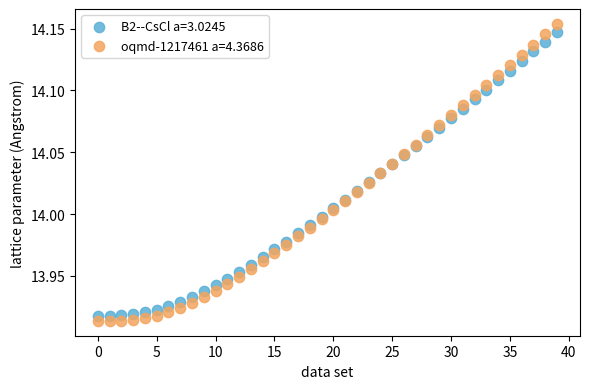

Which series has the largest Y range (max minus min)?

oqmd-1217461 a=4.3686